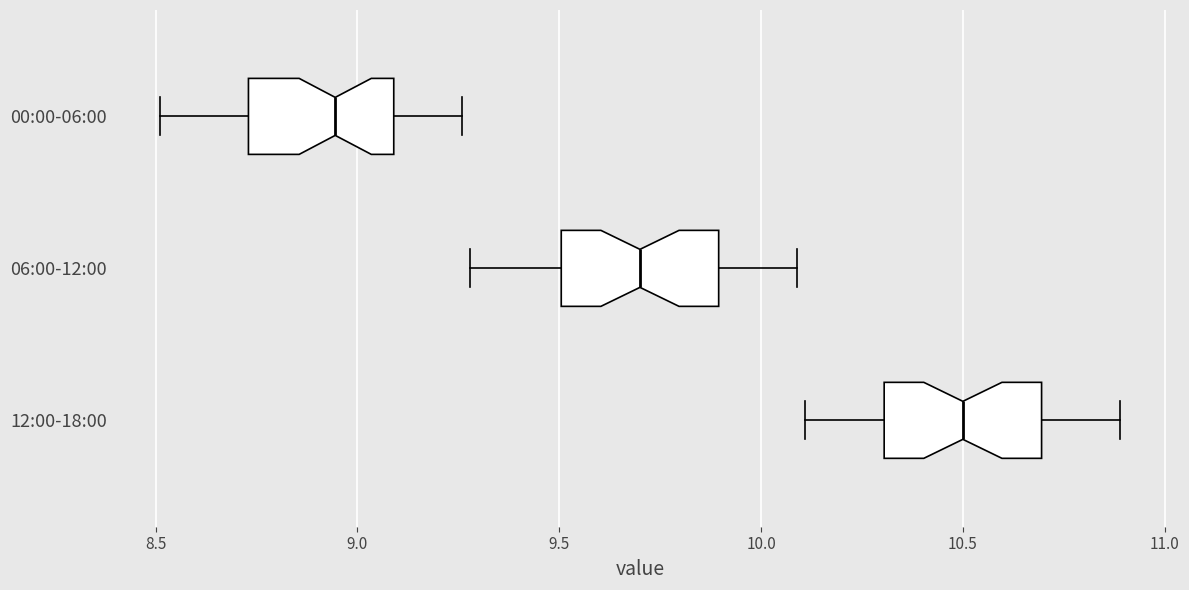

Which box has the furthest to the left median line?

00:00-06:00